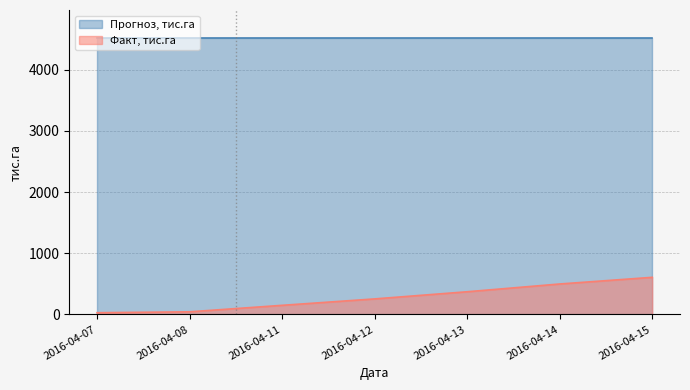

Rank the categories by value from highest to lowest.

2016-04-15, 2016-04-14, 2016-04-13, 2016-04-12, 2016-04-11, 2016-04-08, 2016-04-07